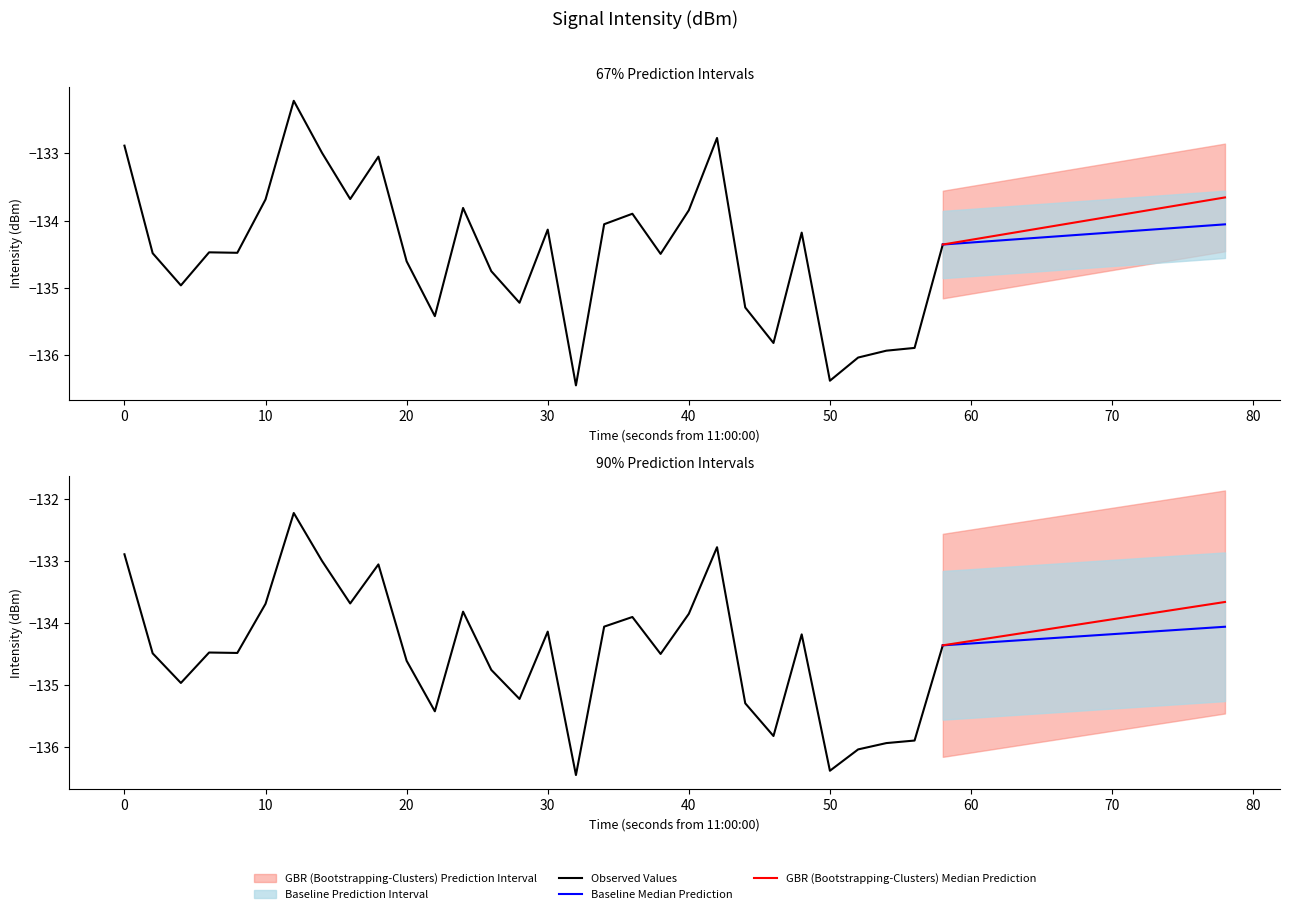

What is the value of the 29th point from the left?

-135.9